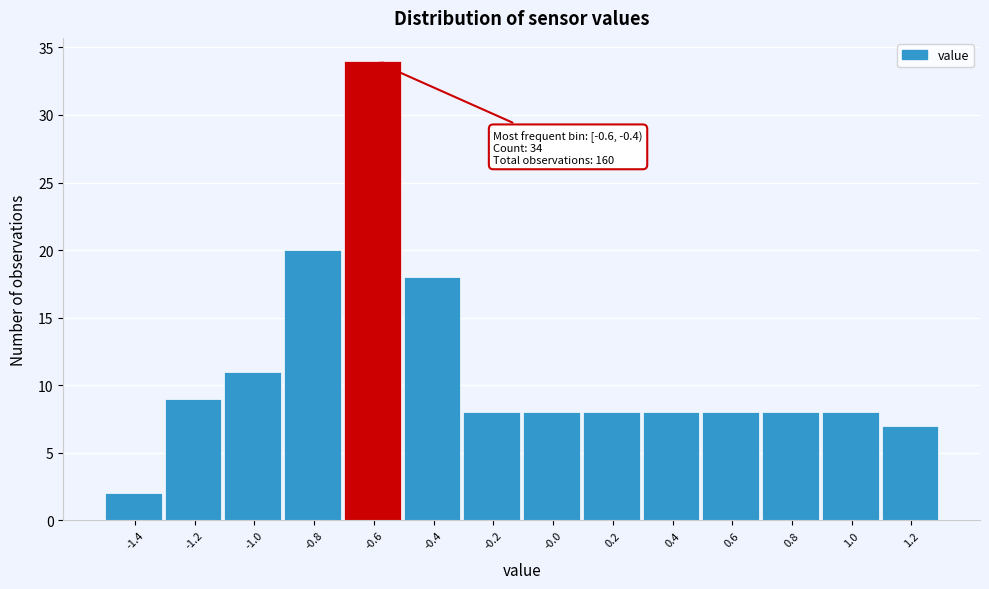

Reading left to right, what are all the values shown in this chart?

-1.4=2	-1.2=9	-1.0=11	-0.8=20	-0.6=34	-0.4=18	-0.2=8	-0.0=8	0.2=8	0.4=8	0.6=8	0.8=8	1.0=8	1.2=7